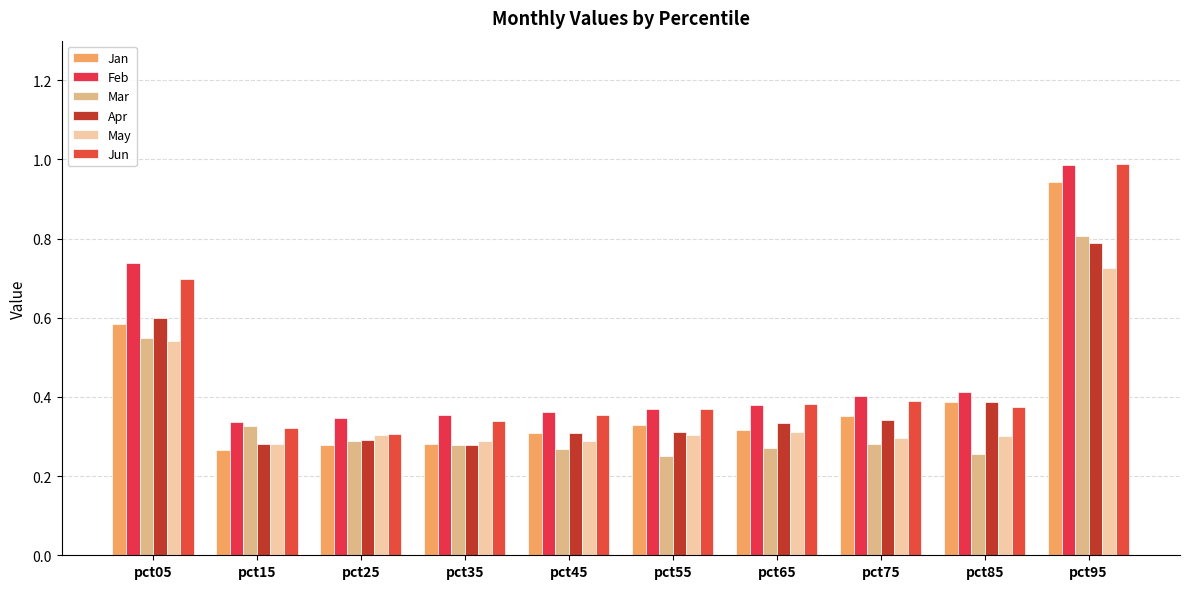

How many distinct data groups are displayed?

6